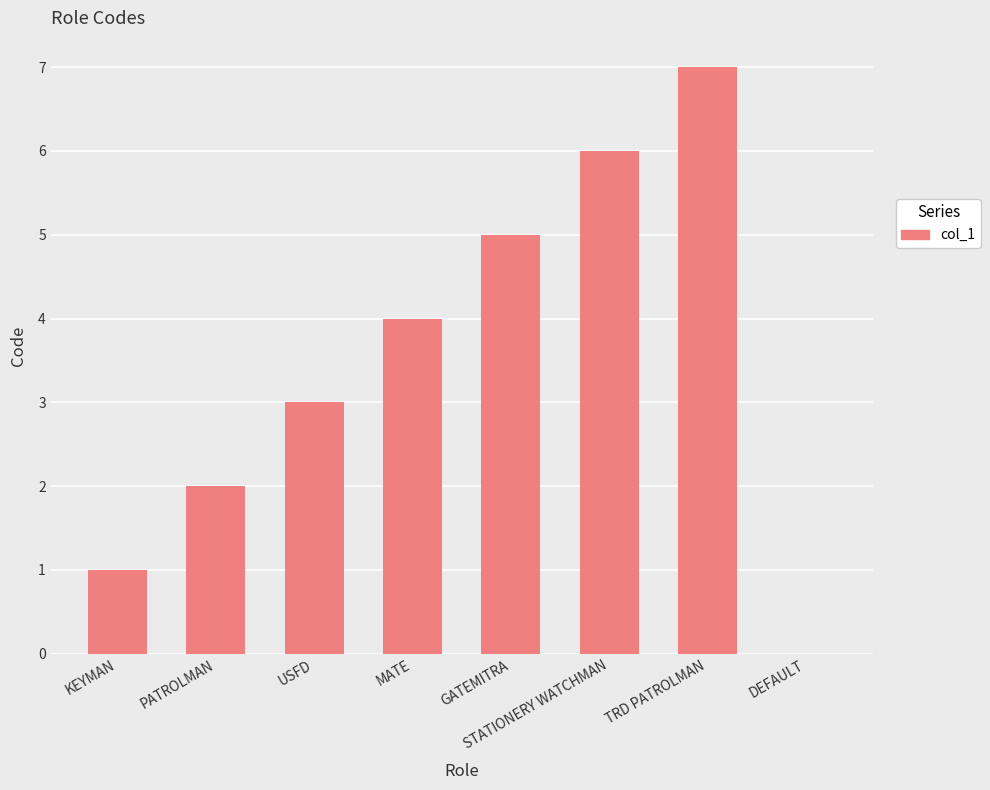

Which has a higher value, GATEMITRA or USFD?

GATEMITRA